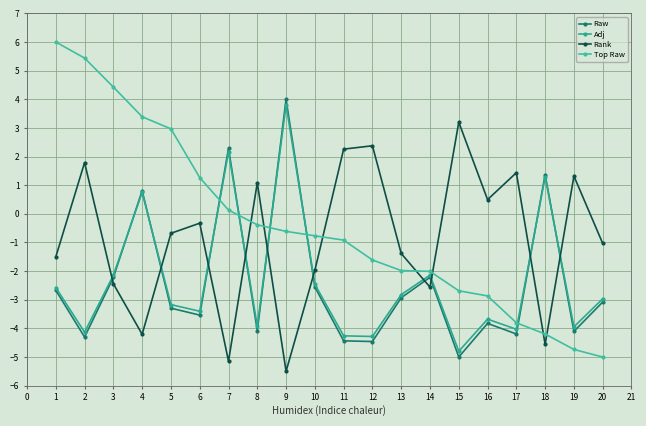

Which series ends up on top after the final intersection of Top Raw and Adj?

Adj